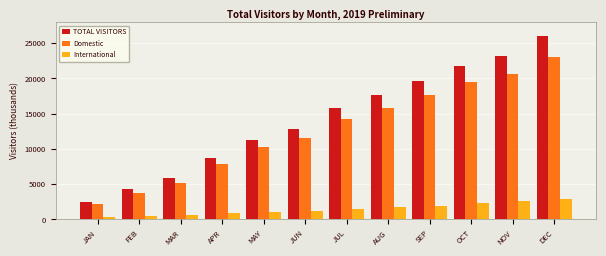

What is the difference between the second highest and second lowest values in the TOTAL VISITORS series?

18926.9